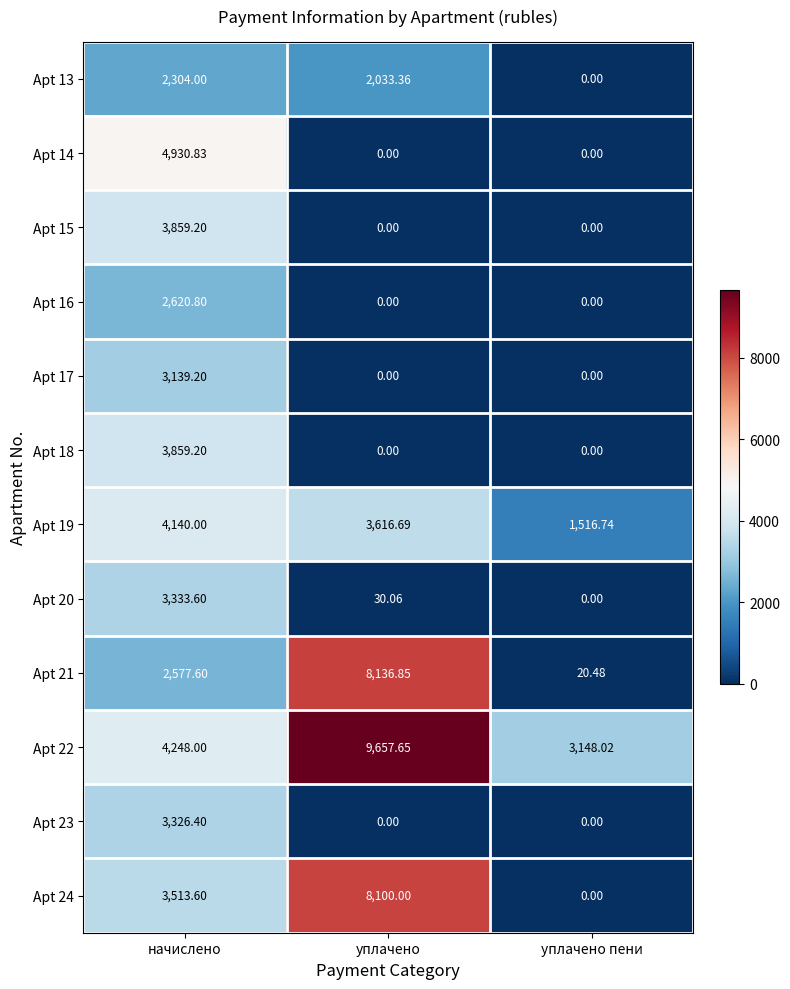

Which category has the highest value in the Apt 23 series?

начислено